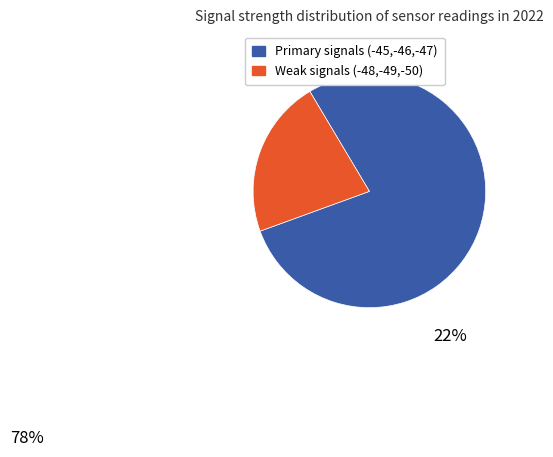

Does any single category account for the majority?

Yes